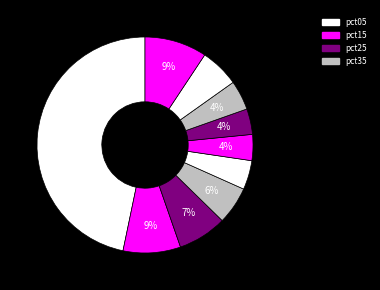

What is the largest slice in the pie chart?

pct05